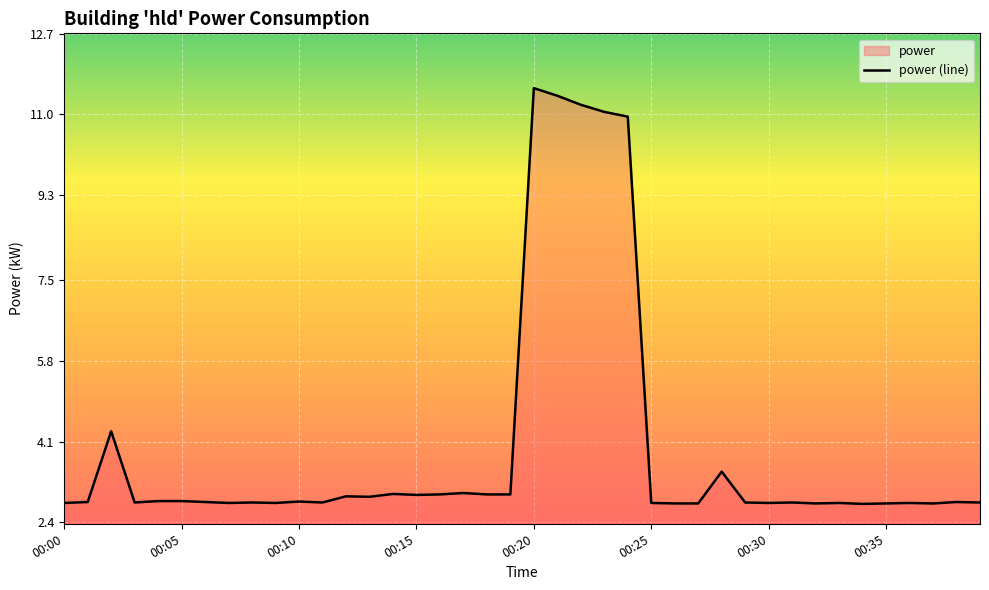

True or false: the data shows 2.8 at 00:25.

True